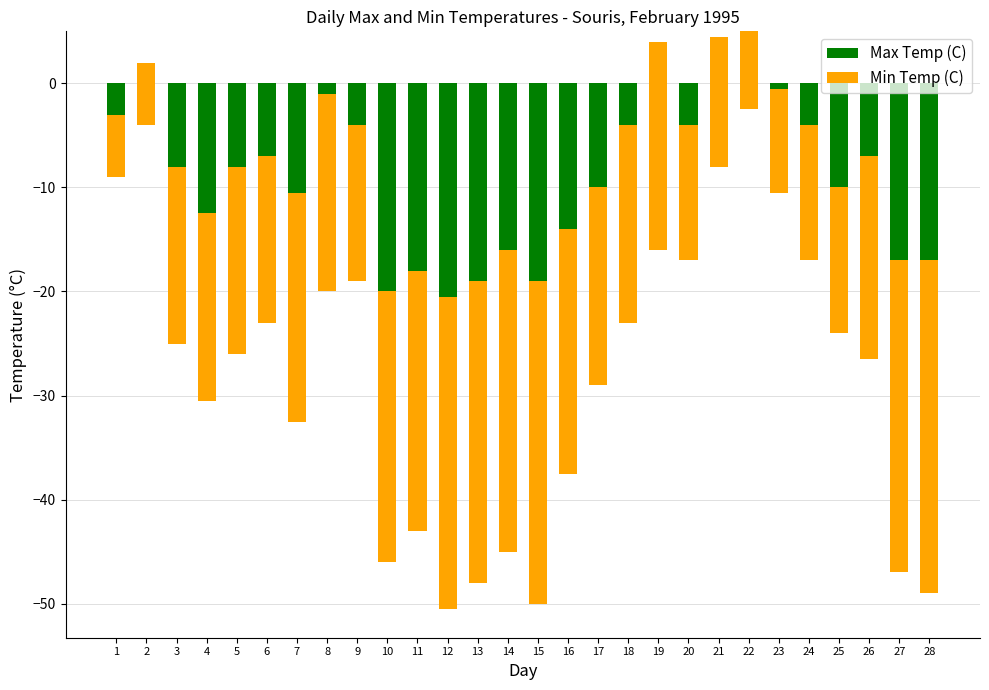

What is the sum of the Max Temp (C) values at 15 and 22?

-14.0